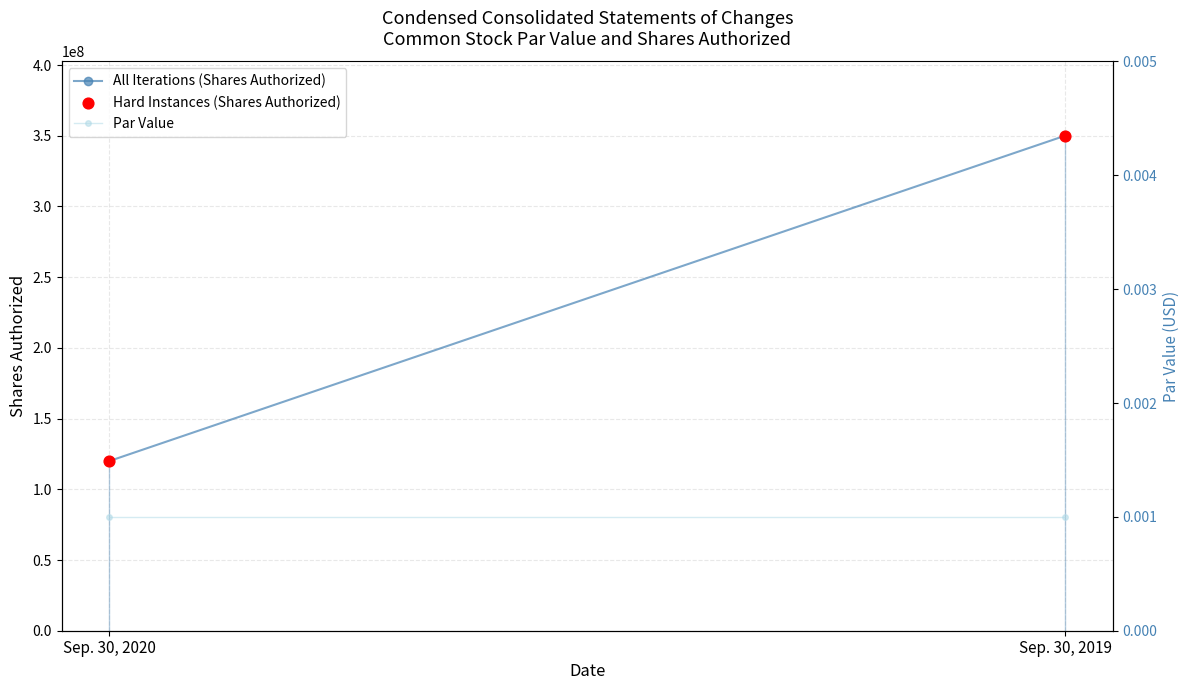

Which series reaches the maximum Y coordinate?

All Iterations (Shares Authorized)